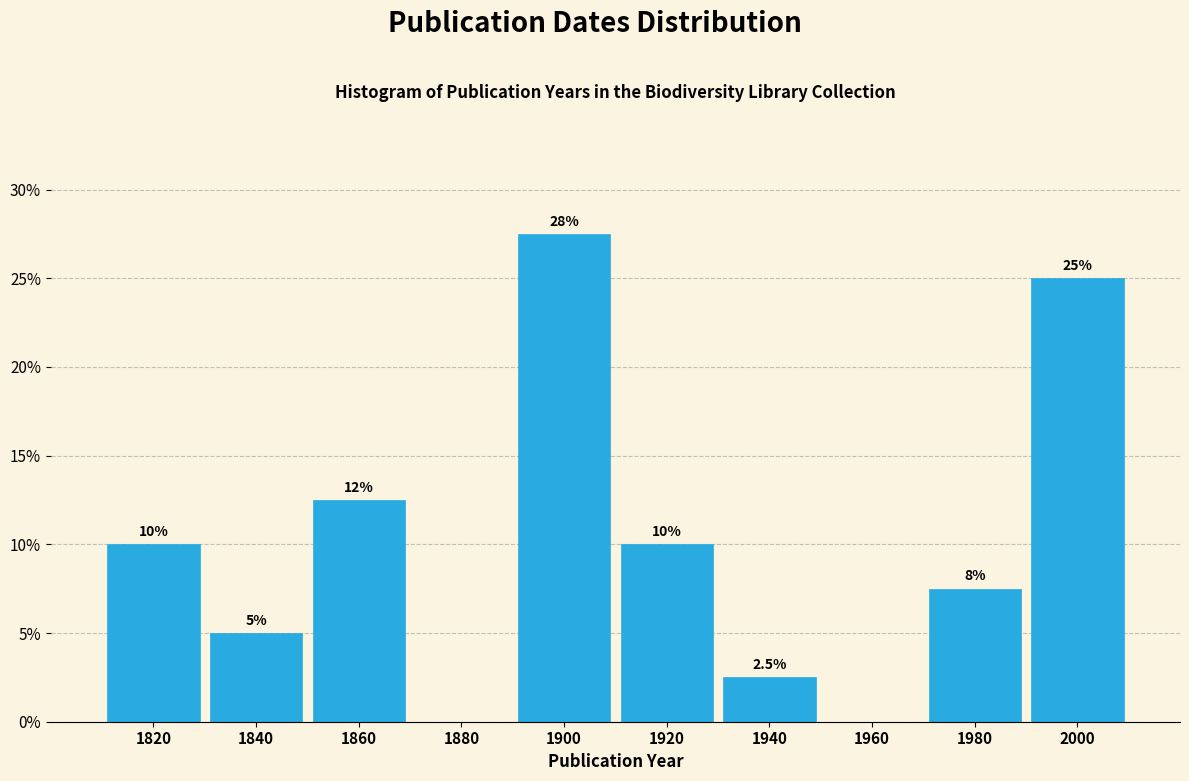

Over which range of the x-axis is the bar tallest?

1890 to 1910